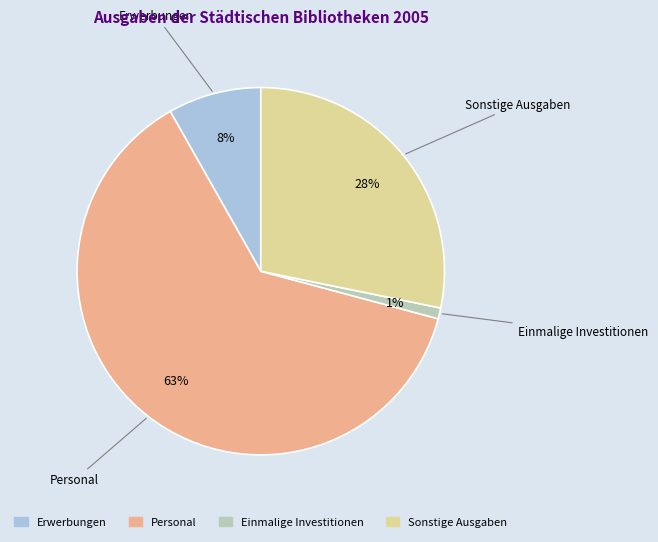

Which has a higher value, Einmalige Investitionen or Personal?

Personal